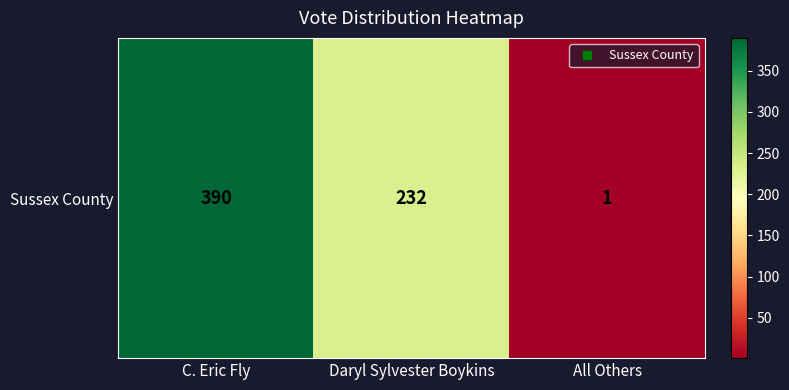

Reading left to right, list all the values displayed in this chart.

C. Eric Fly=390	Daryl Sylvester Boykins=232	All Others=1